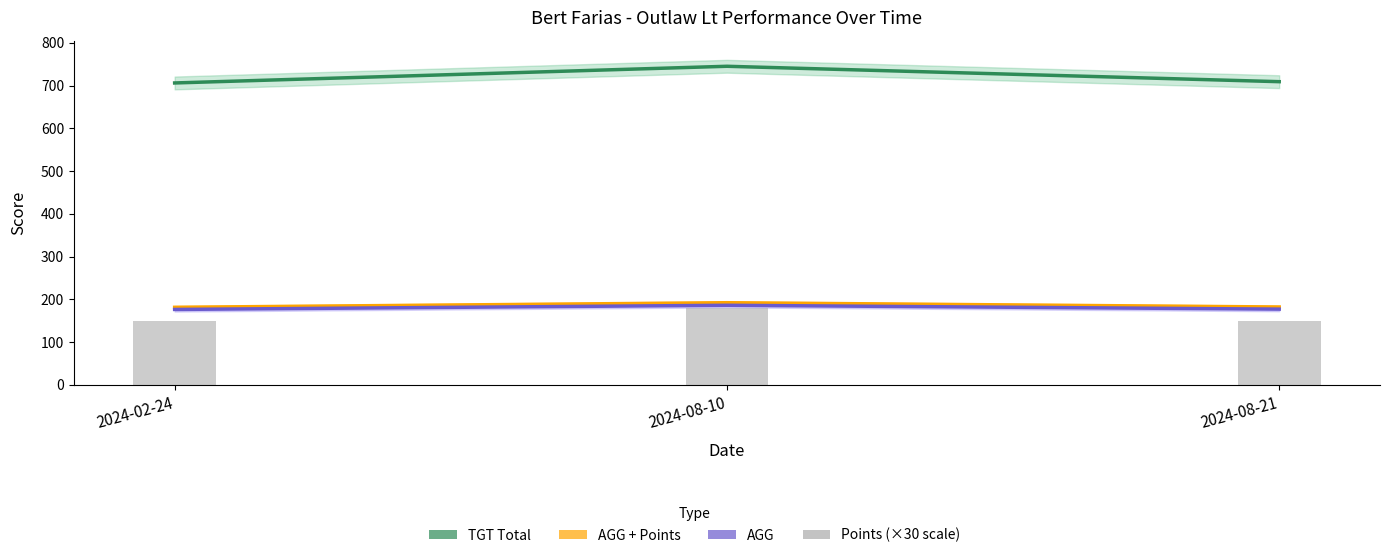

How many values in the TGT Total series are below 709?

1